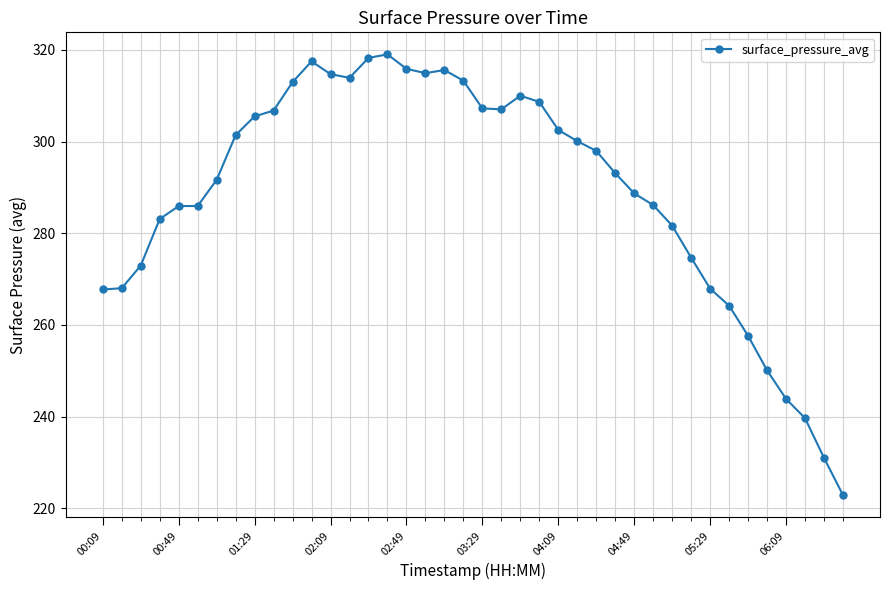

What is the value of the 35th point from the left?

257.6